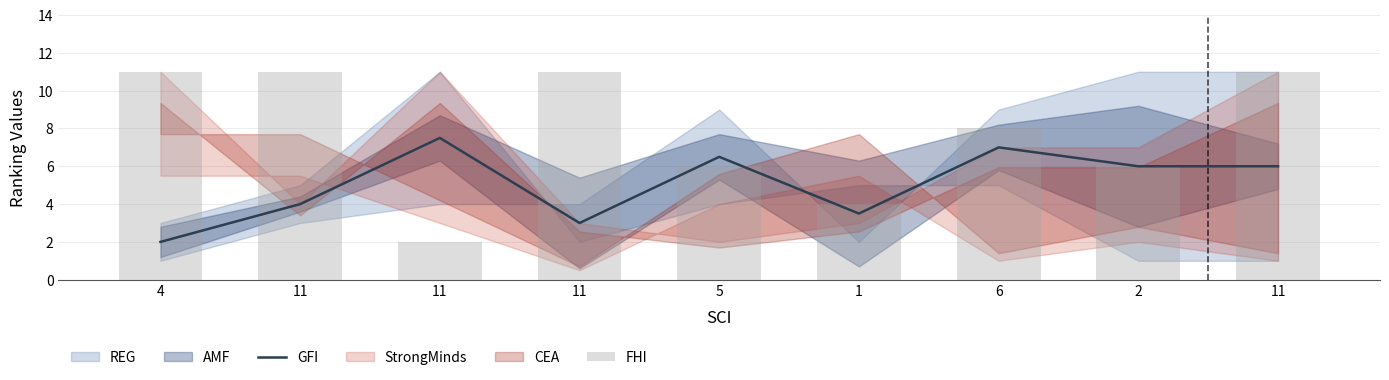

What is the approximate value of FHI at 4?

11.0